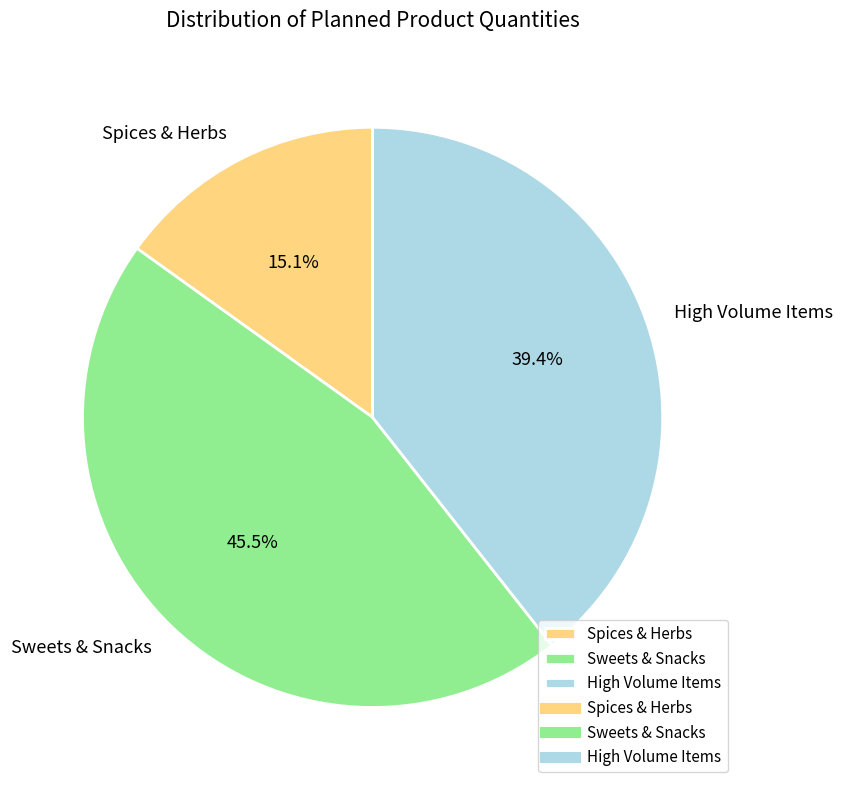

Does High Volume Items represent more than half of the total?

No